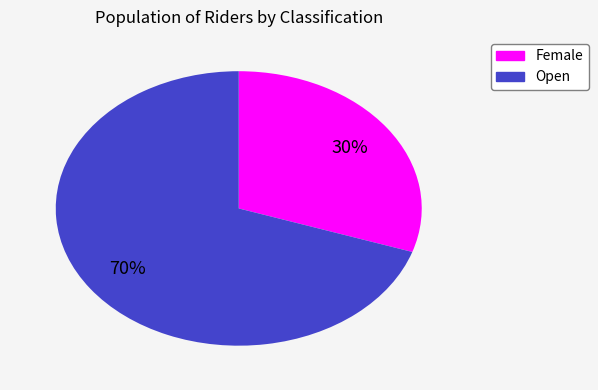

Which slice is the largest?

Open